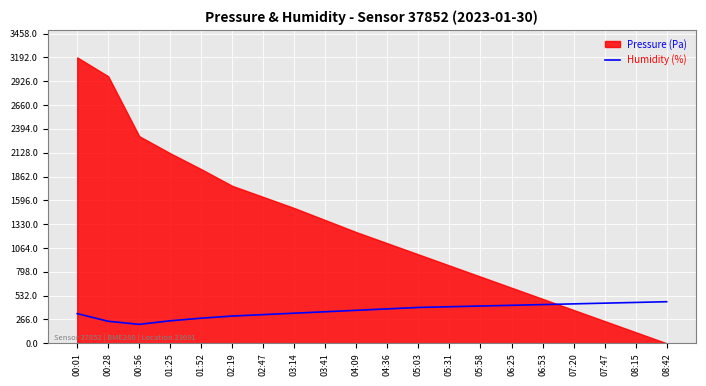

The value of Humidity (%) at 04:09 is 584.3. True or false?

False